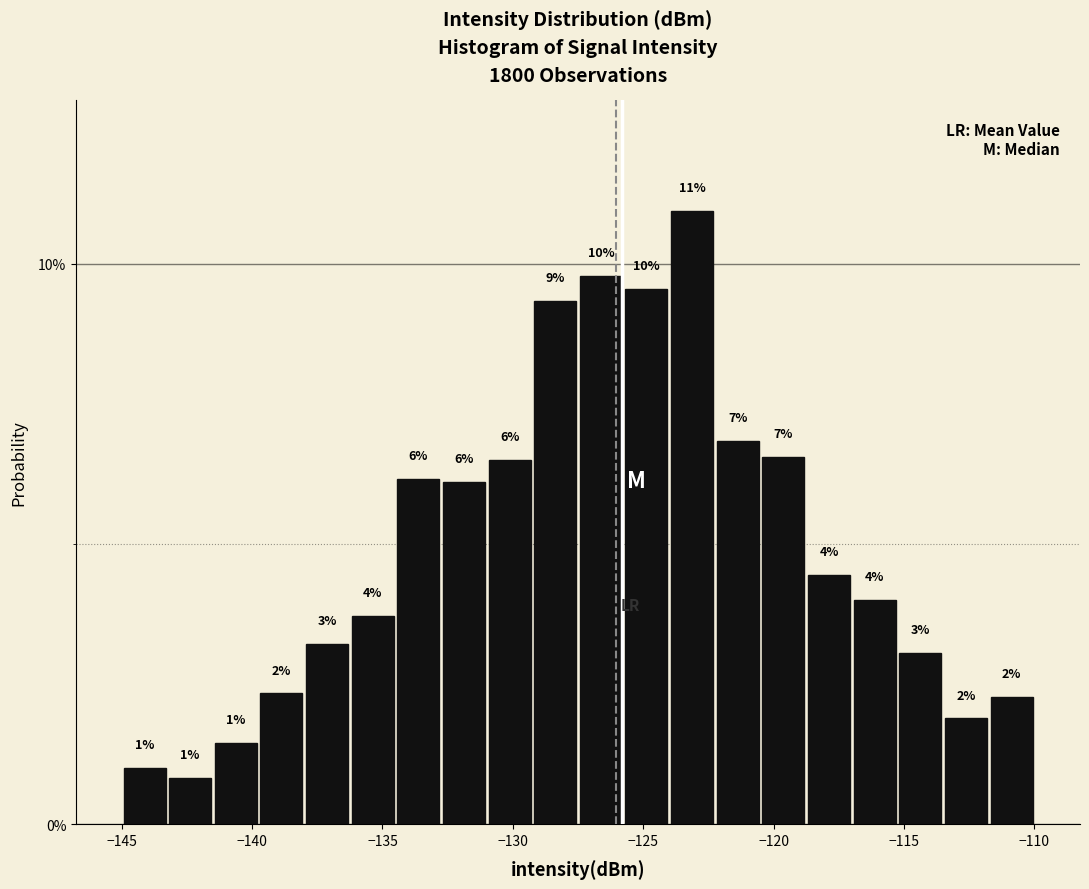

Read against the x-axis, roughly where is the centre of the tallest bar?

-123.0